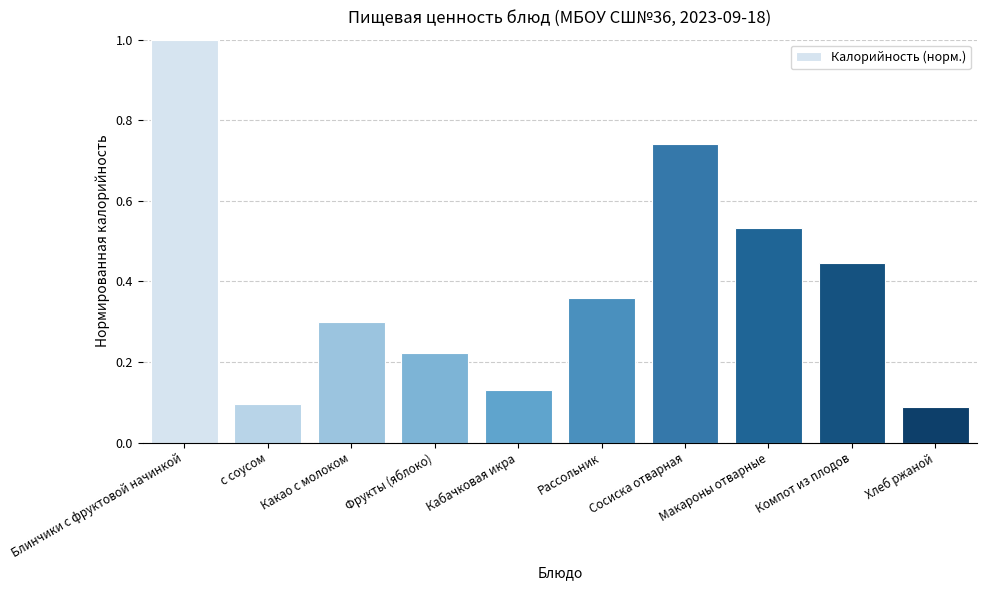

What position from the right is Какао с молоком?

8